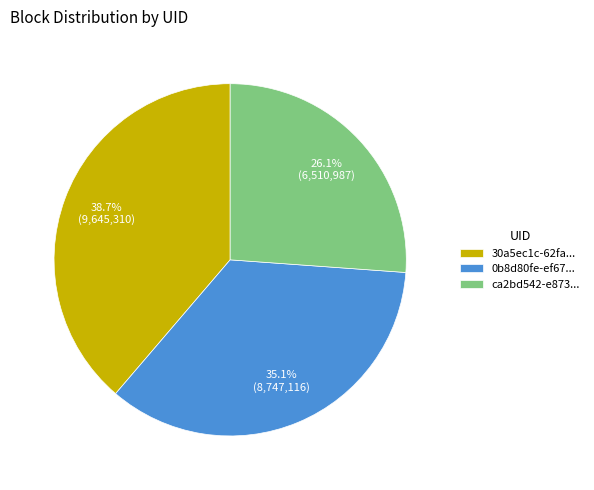

Rank the categories by value from highest to lowest.

30a5ec1c-62fa..., 0b8d80fe-ef67..., ca2bd542-e873...